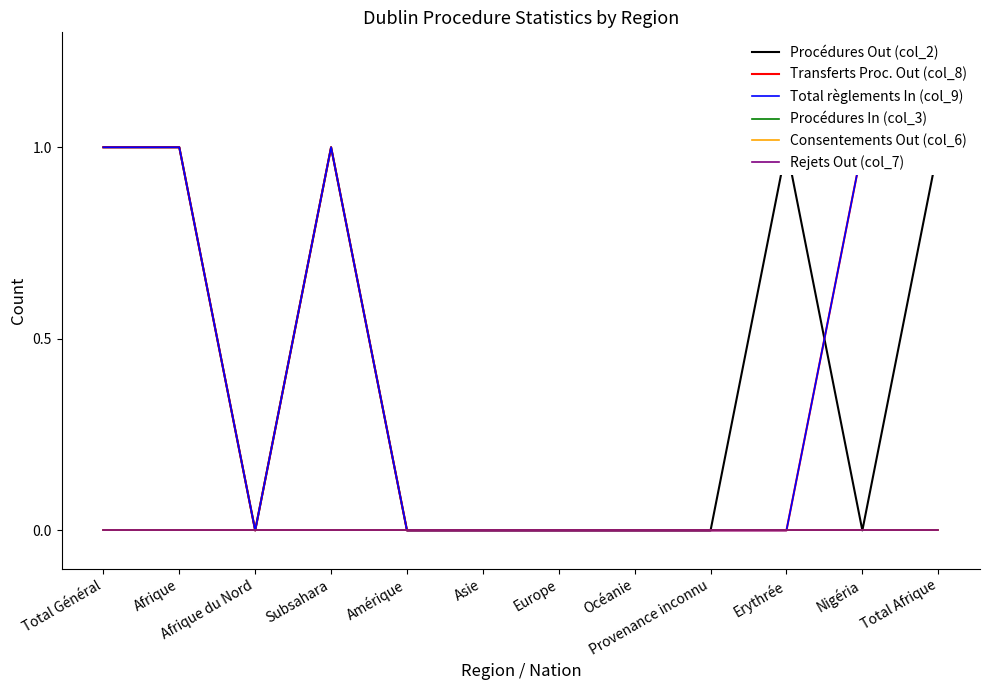

True or false: Rejets Out (col_7) and Consentements Out (col_6) intersect in this chart.

False